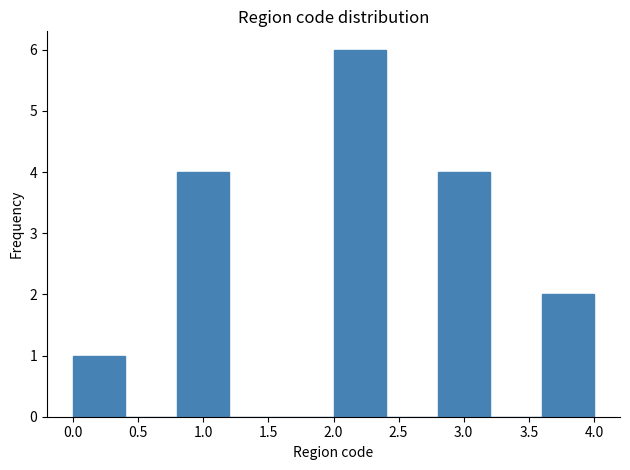

Reading left to right, transcribe this chart: for each bar, give the range it covers on the x-axis and its height. The values are not printed on the chart, so give them approximately, as read against the axis.

0.0 to 0.4: 1
0.4 to 0.8: 0
0.8 to 1.2: 4
1.2 to 1.6: 0
1.6 to 2.0: 0
2.0 to 2.4: 6
2.4 to 2.8: 0
2.8 to 3.2: 4
3.2 to 3.6: 0
3.6 to 4.0: 2